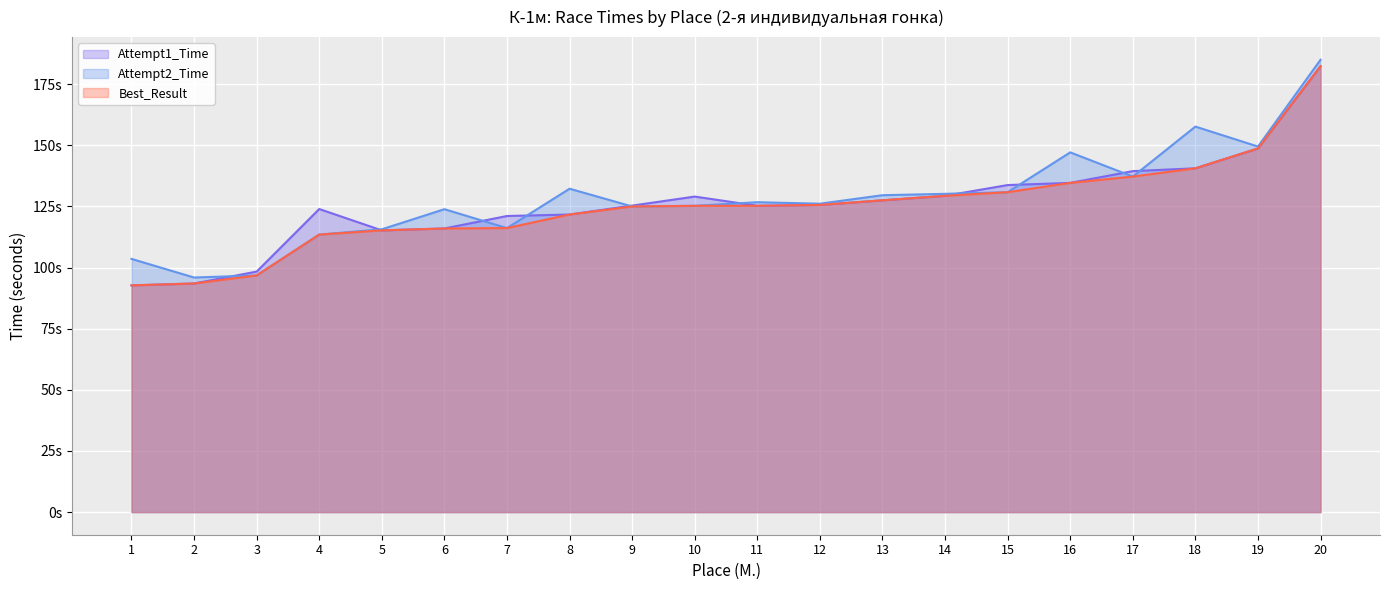

Reading right to left, transcribe all the data shown in this chart.

Attempt1_Time: 20=182.3	19=148.7	18=140.6	17=139.4	16=134.6	15=133.7	14=129.3	13=127.5	12=125.6	11=125.3	10=129.0	9=125.3	8=121.7	7=121.1	6=116.0	5=115.2	4=123.9	3=98.3	2=93.5	1=92.7
Attempt2_Time: 20=185.0	19=149.5	18=157.6	17=137.2	16=147.1	15=130.8	14=130.1	13=129.6	12=126.1	11=126.7	10=125.2	9=125.0	8=132.2	7=116.1	6=123.9	5=115.6	4=113.5	3=96.8	2=95.9	1=103.5
Best_Result: 20=182.3	19=148.7	18=140.6	17=137.2	16=134.6	15=130.8	14=129.3	13=127.5	12=125.6	11=125.3	10=125.2	9=125.0	8=121.7	7=116.1	6=116.0	5=115.2	4=113.5	3=96.8	2=93.5	1=92.7